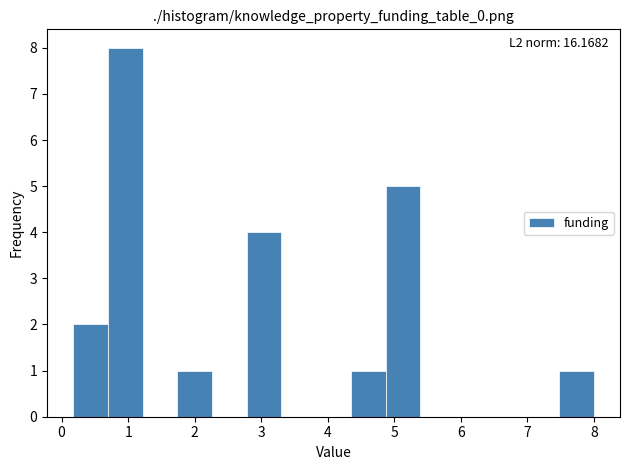

Over which range of the x-axis is the bar tallest?

0.7 to 1.2